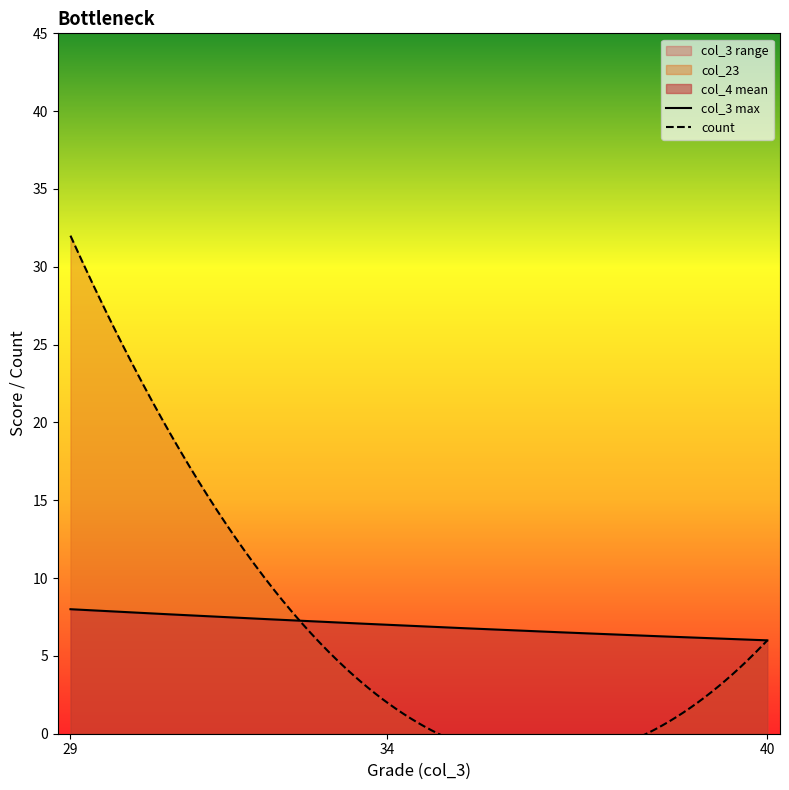

Which has a higher value, 8 or 8?

8